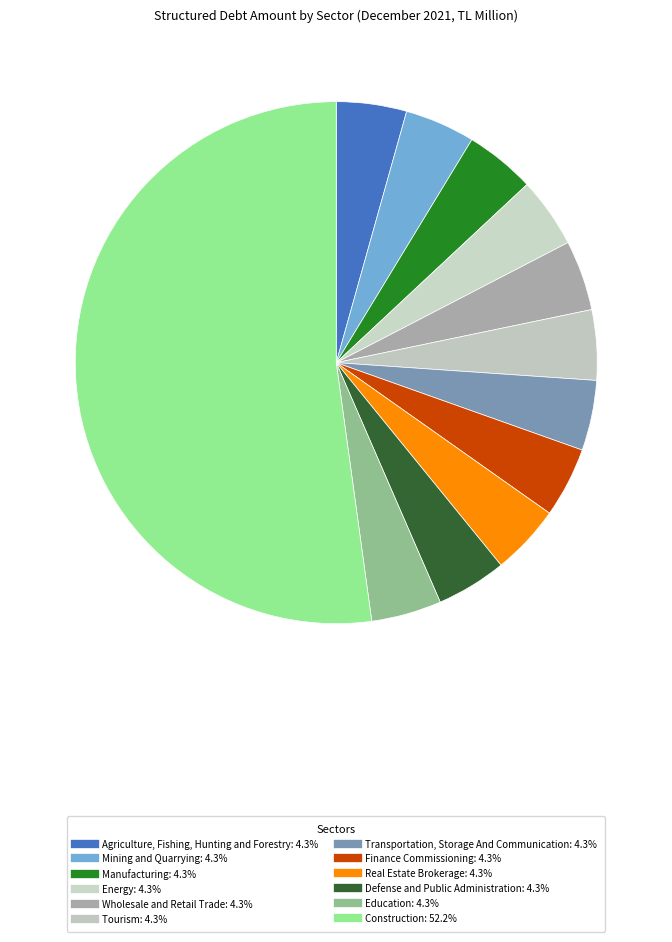

What is the total percentage of Transportation, Storage And Communication and Finance Commissioning?

8.7%